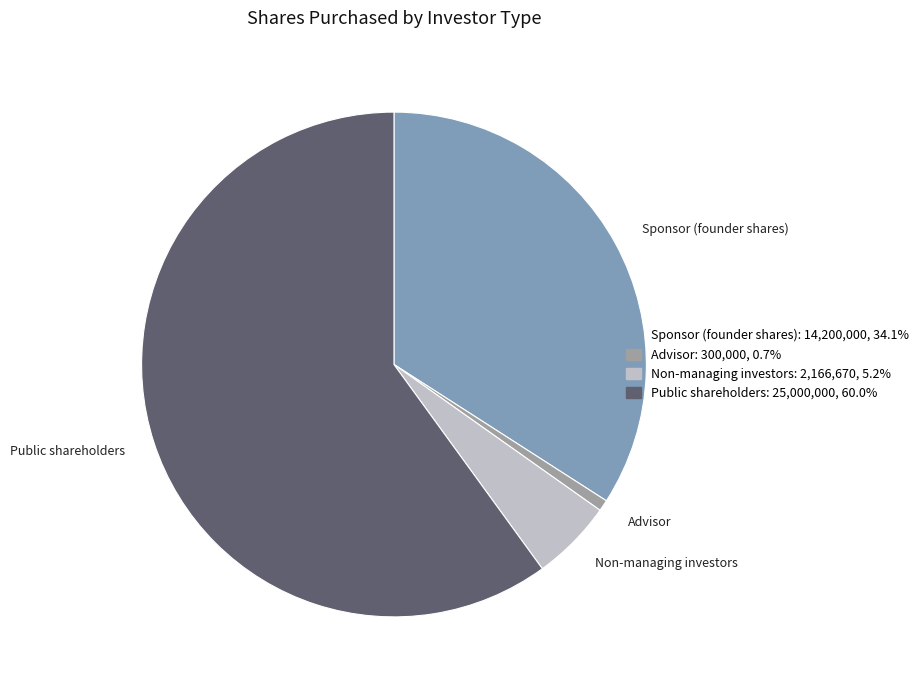

Does any single category account for the majority?

Yes